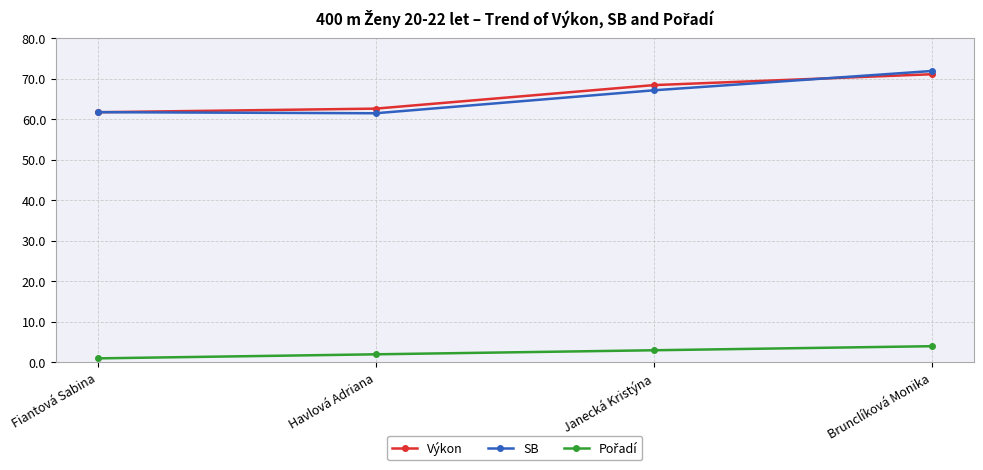

How many lines are shown in the chart?

3